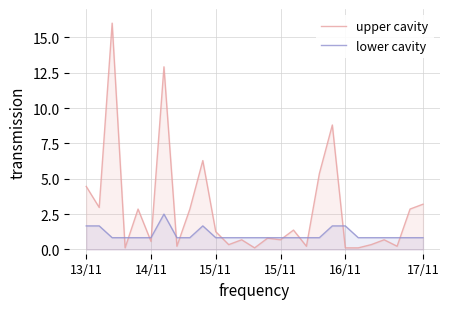

Where is the first local maximum for lower cavity?

6